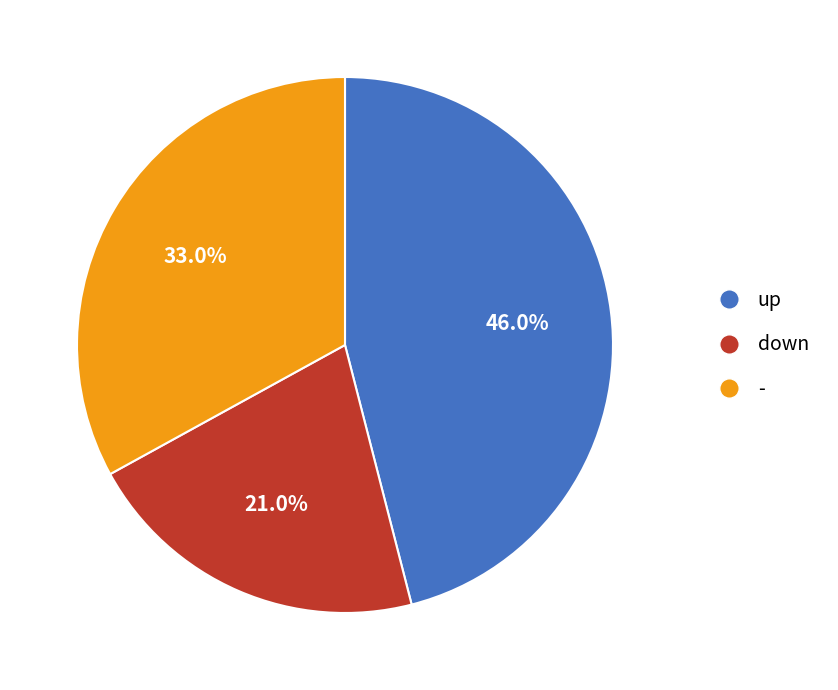

Is it true that up is 46% of the pie?

True